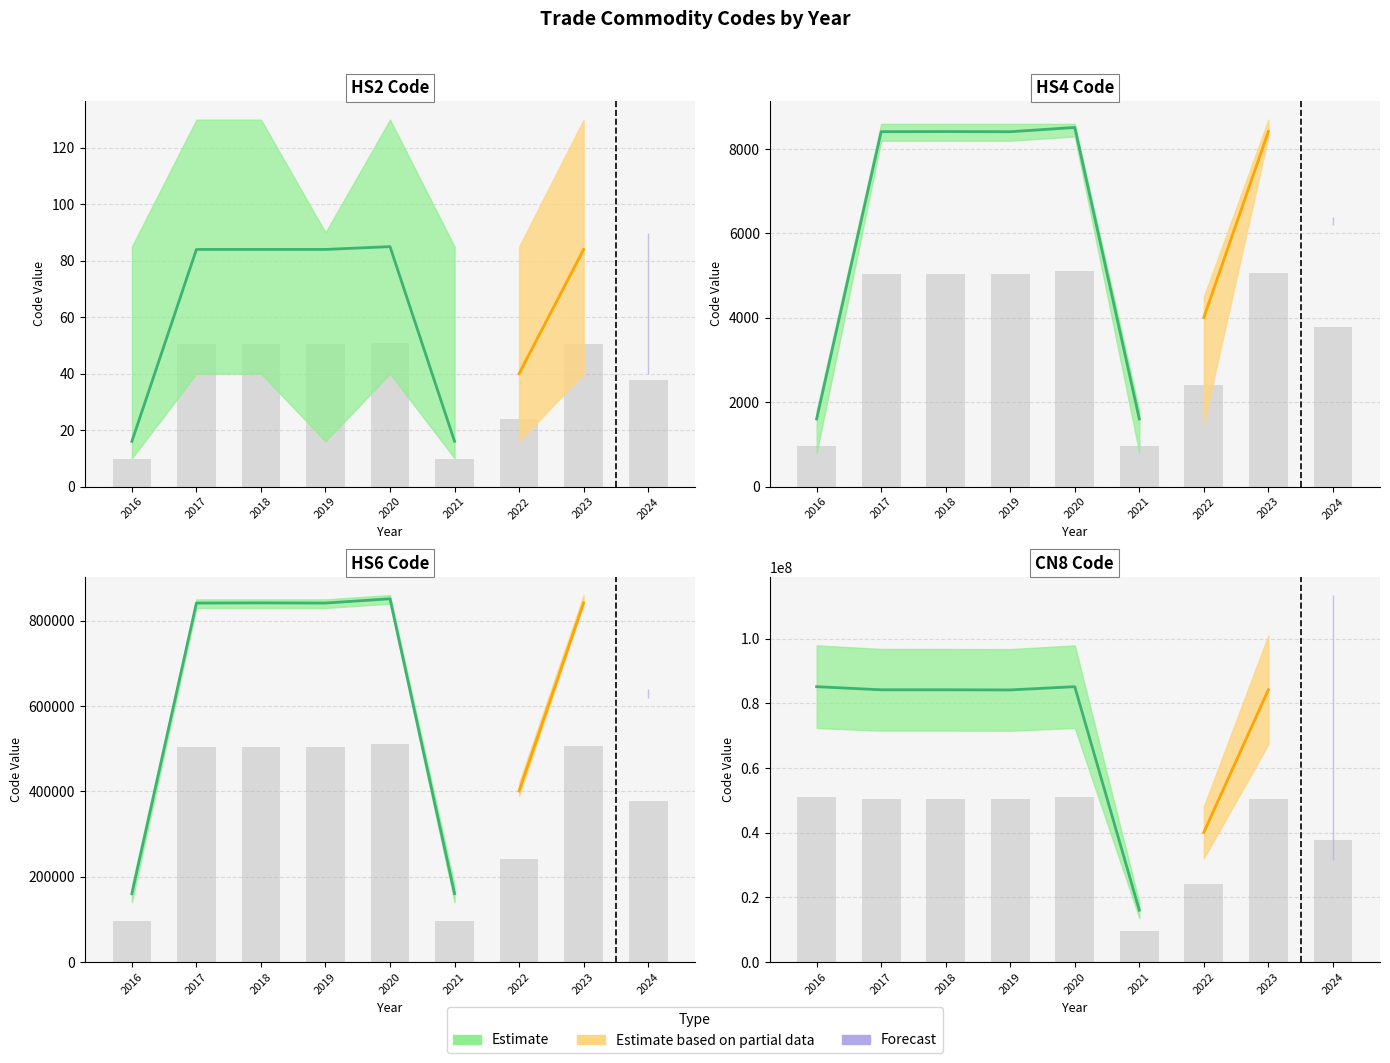

How many bars are there in total?

36